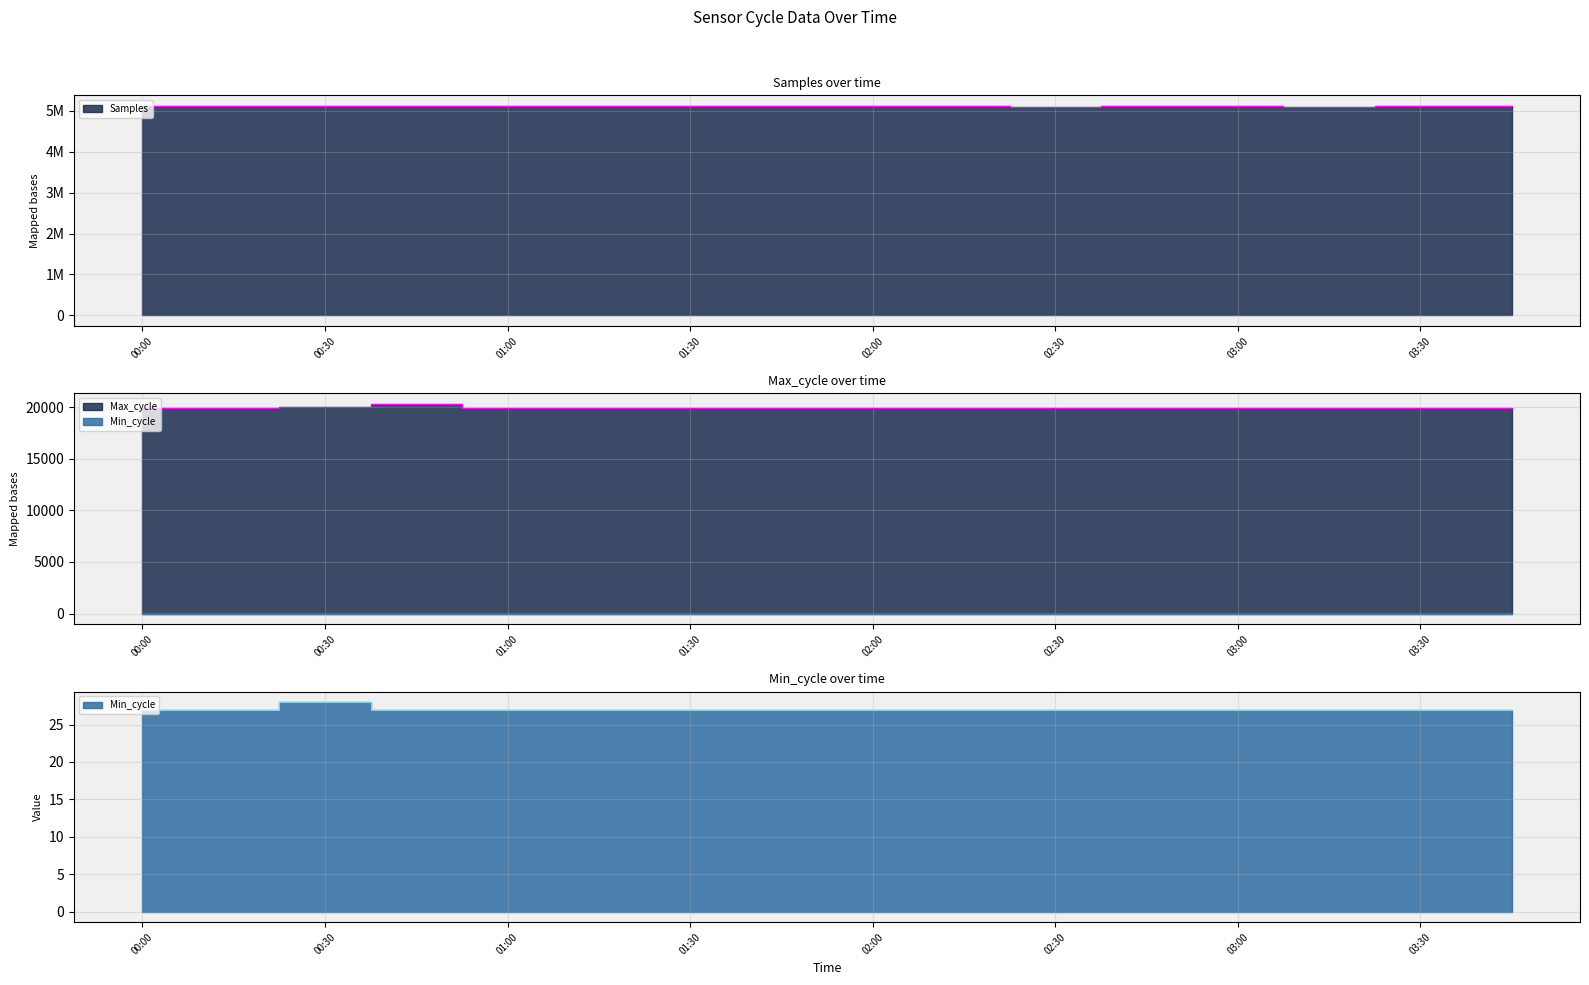

At how many categories does at least one series exceed 1969999?

16